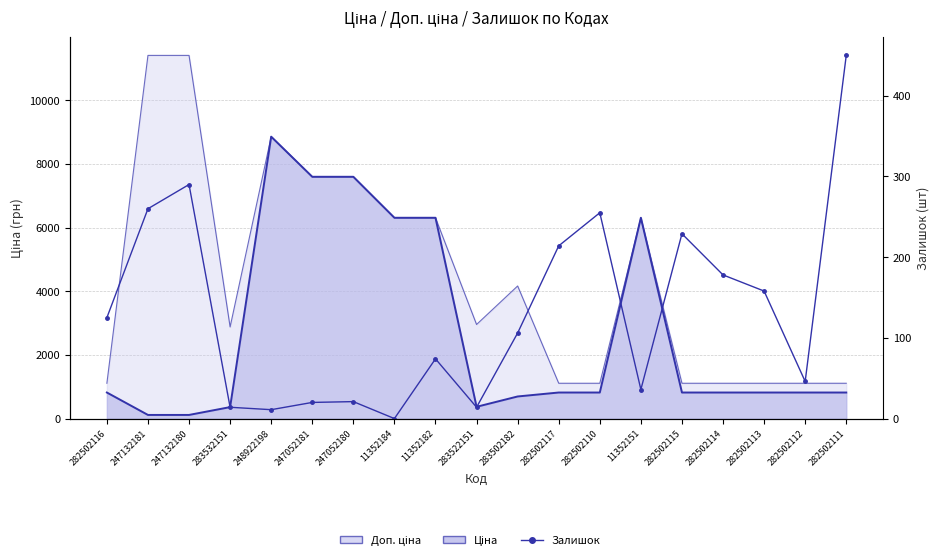

What is the difference between the values at 282502114 and 11352182?

104